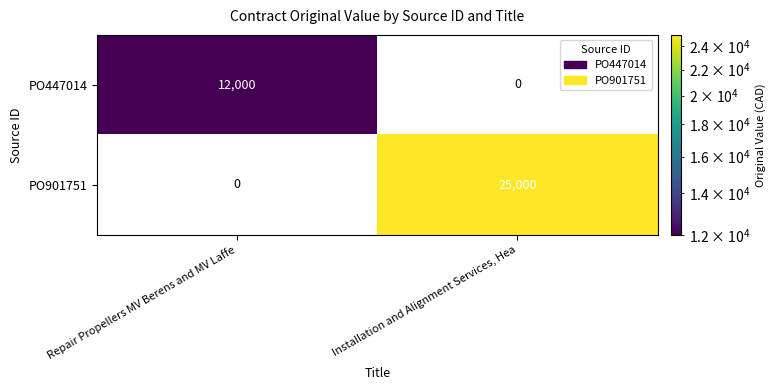

At how many categories does at least one series exceed 19849?

1